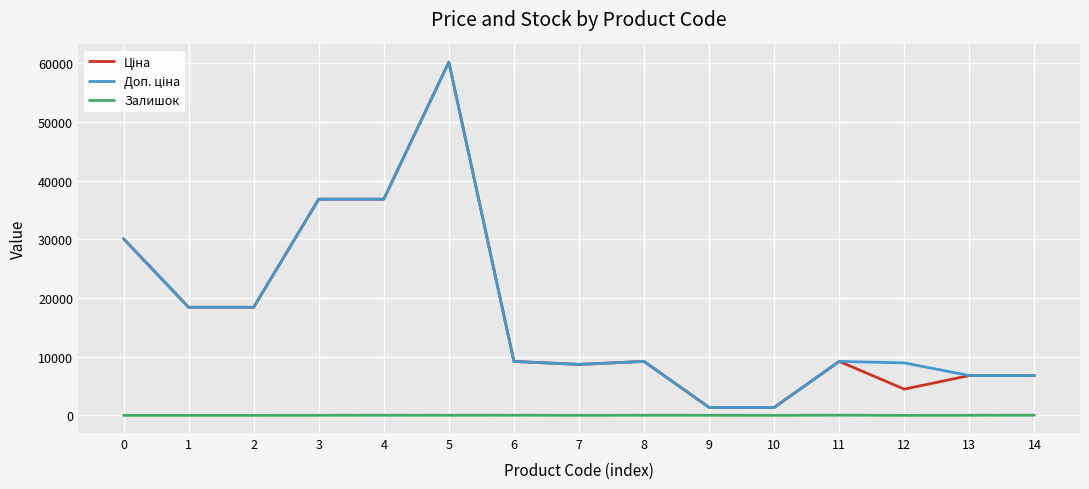

What is the spread (max minus min) of values at 0?

30102.8